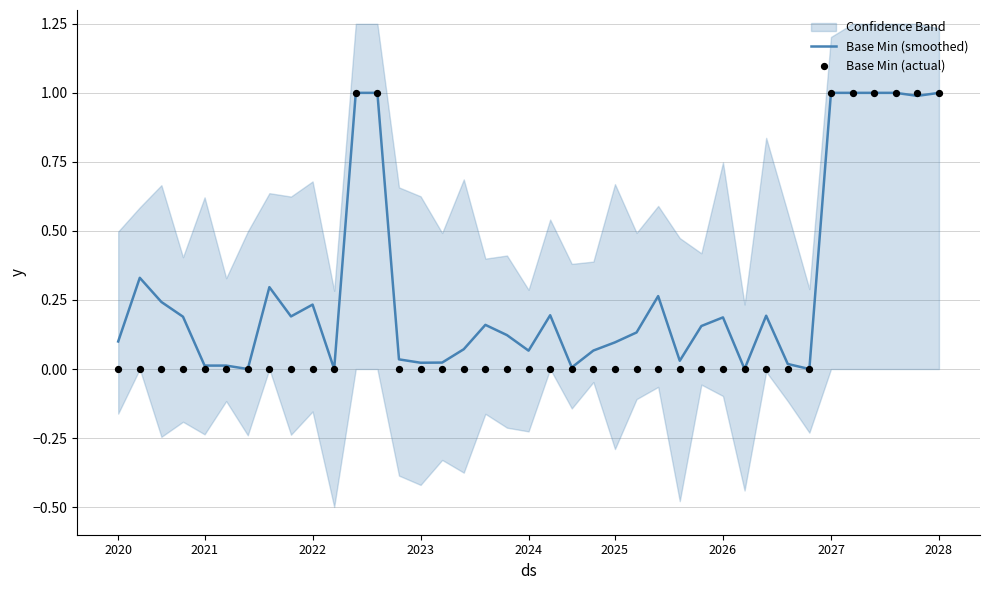

Which series has the largest total across all categories?

Base Min (smoothed)